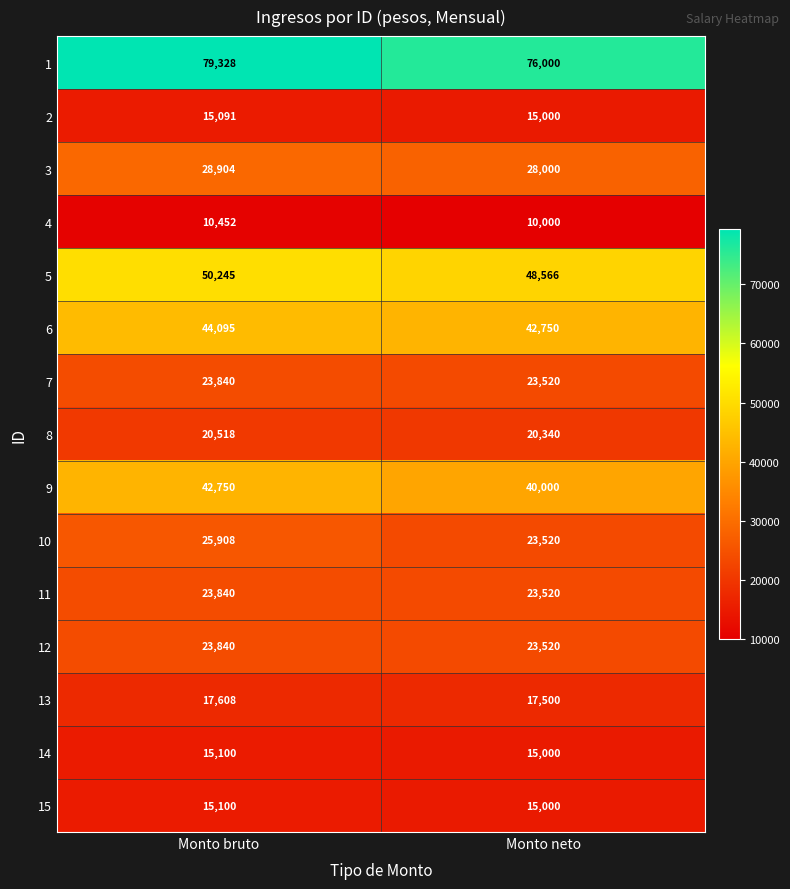

What is the sum of all 4 values?

20452